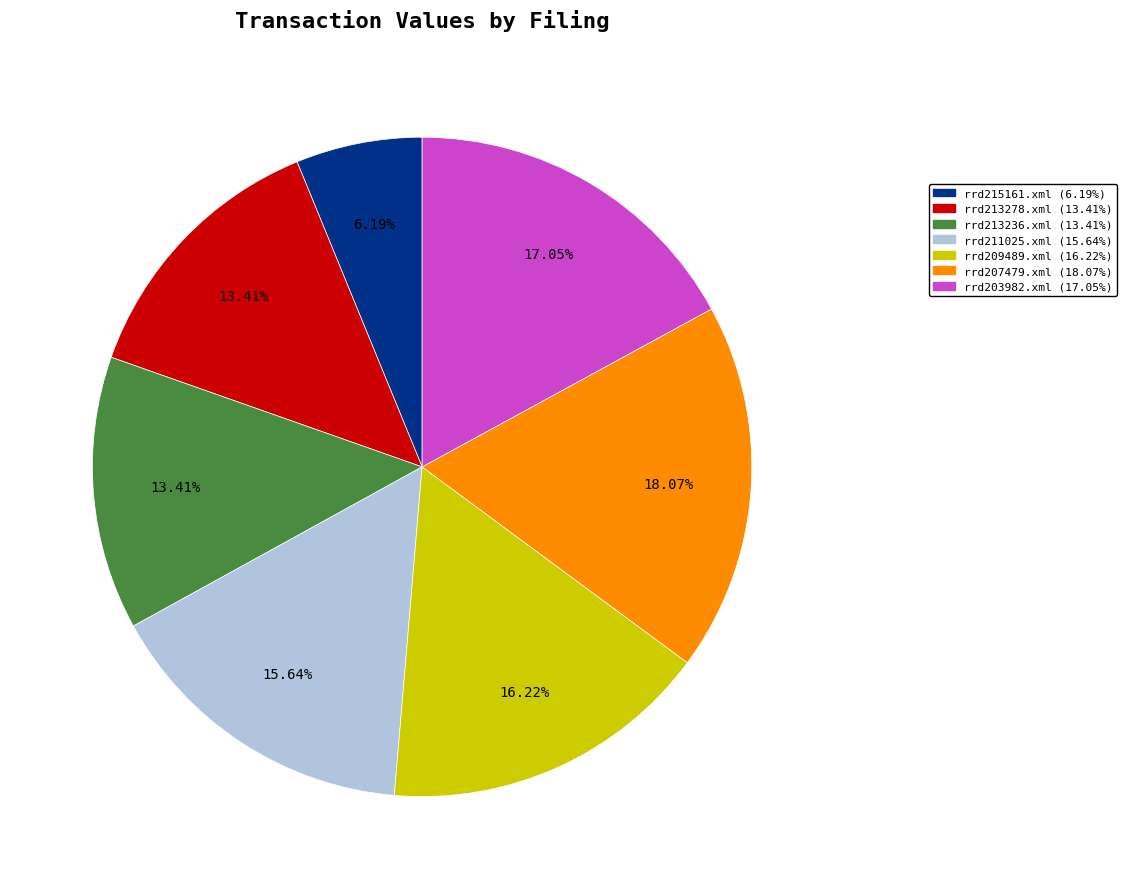

Does any single category account for the majority?

No